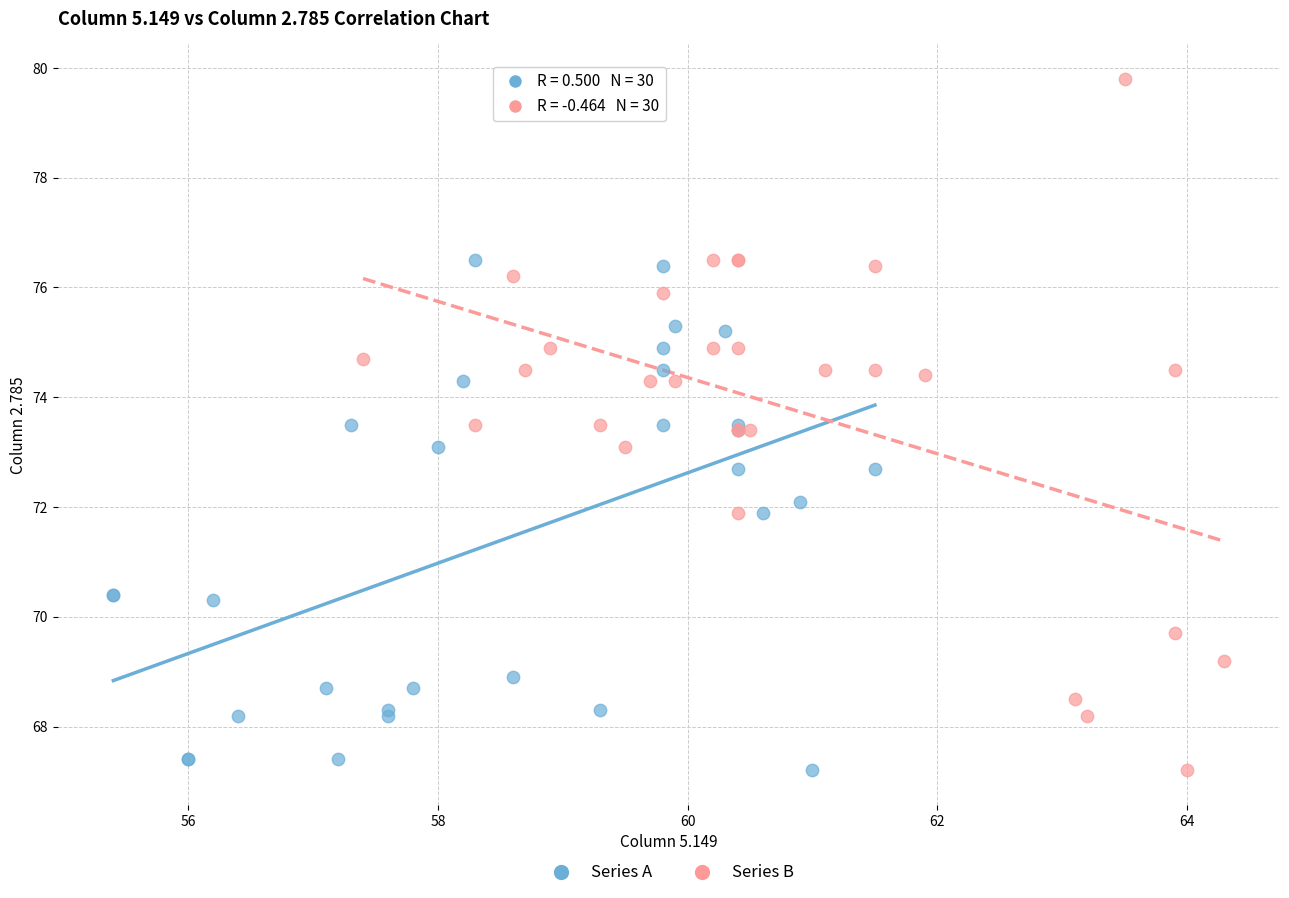

Which series has the widest spread of Y values?

Series B